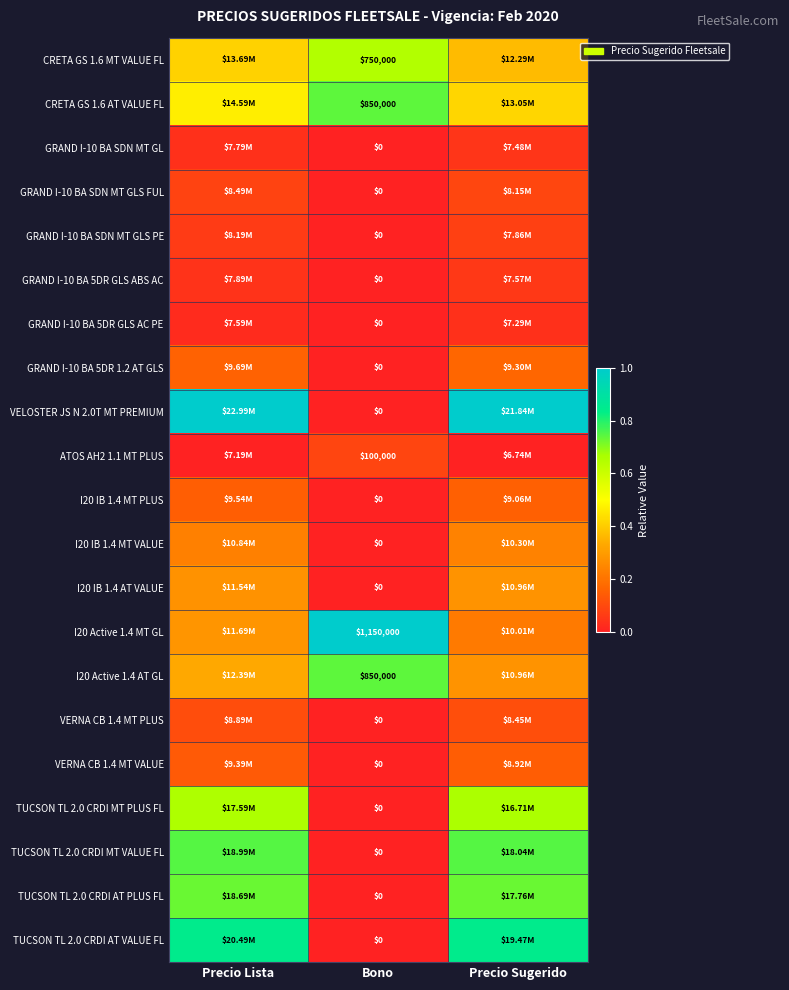

List the series in order of their peak value, lowest first.

GRAND I-10 BA 5DR GLS AC PE, GRAND I-10 BA SDN MT GL, GRAND I-10 BA 5DR GLS ABS AC, GRAND I-10 BA SDN MT GLS PE, ATOS AH2 1.1 MT PLUS, GRAND I-10 BA SDN MT GLS FUL, VERNA CB 1.4 MT PLUS, VERNA CB 1.4 MT VALUE, I20 IB 1.4 MT PLUS, GRAND I-10 BA 5DR 1.2 AT GLS, I20 IB 1.4 MT VALUE, I20 IB 1.4 AT VALUE, CRETA GS 1.6 MT VALUE FL, TUCSON TL 2.0 CRDI MT PLUS FL, TUCSON TL 2.0 CRDI AT PLUS FL, CRETA GS 1.6 AT VALUE FL, I20 Active 1.4 AT GL, TUCSON TL 2.0 CRDI MT VALUE FL, TUCSON TL 2.0 CRDI AT VALUE FL, VELOSTER JS N 2.0T MT PREMIUM, I20 Active 1.4 MT GL